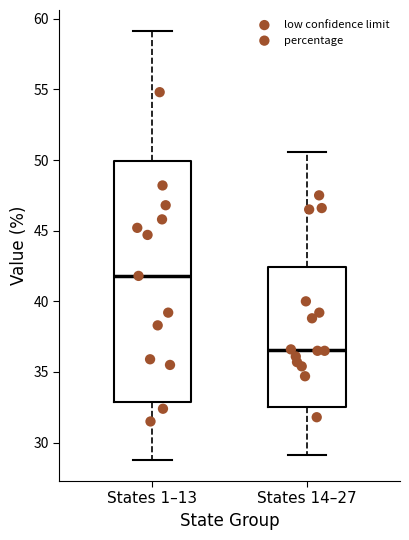

Which box's median line is the lowest?

States 14–27